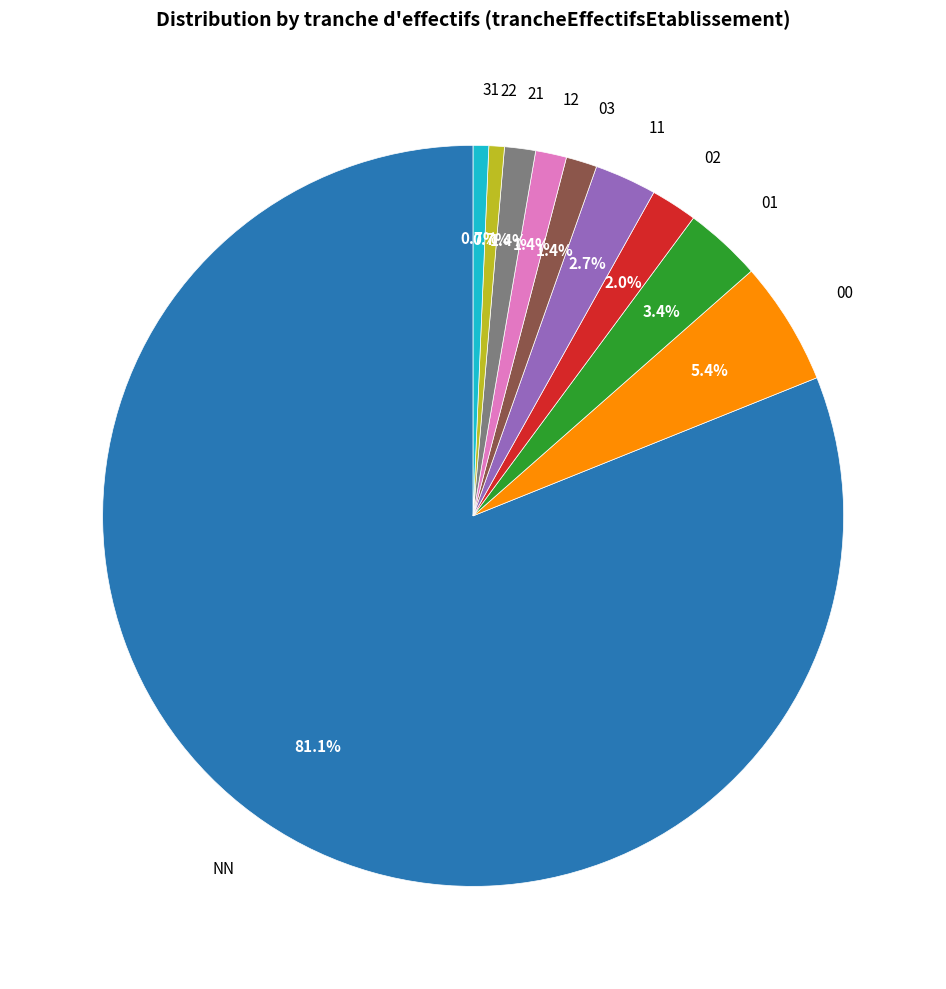

Is there a majority slice in this chart?

Yes